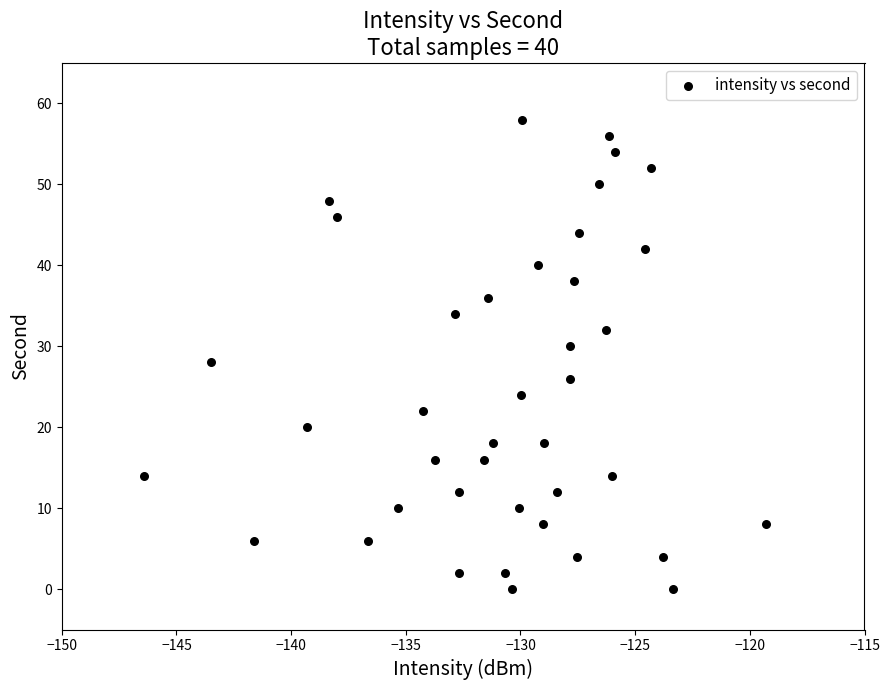

What is the range of Y values (max minus min)?

58